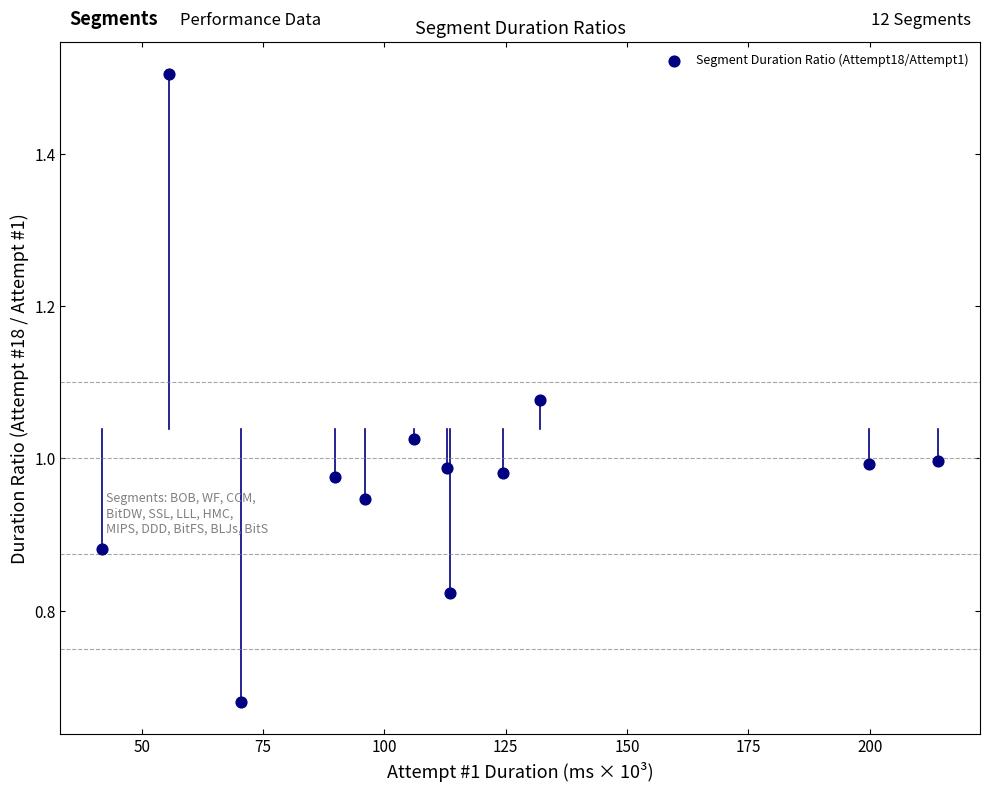

What is the average X value?

113.0